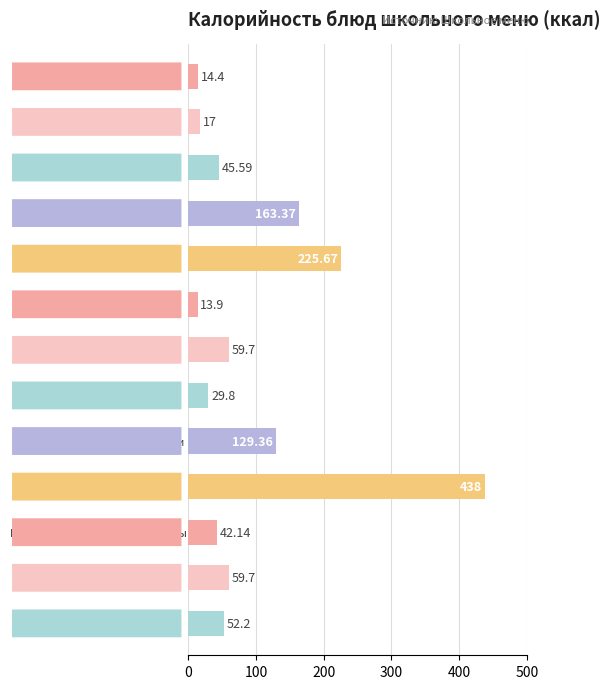

What is the difference between the maximum and minimum values?

424.1